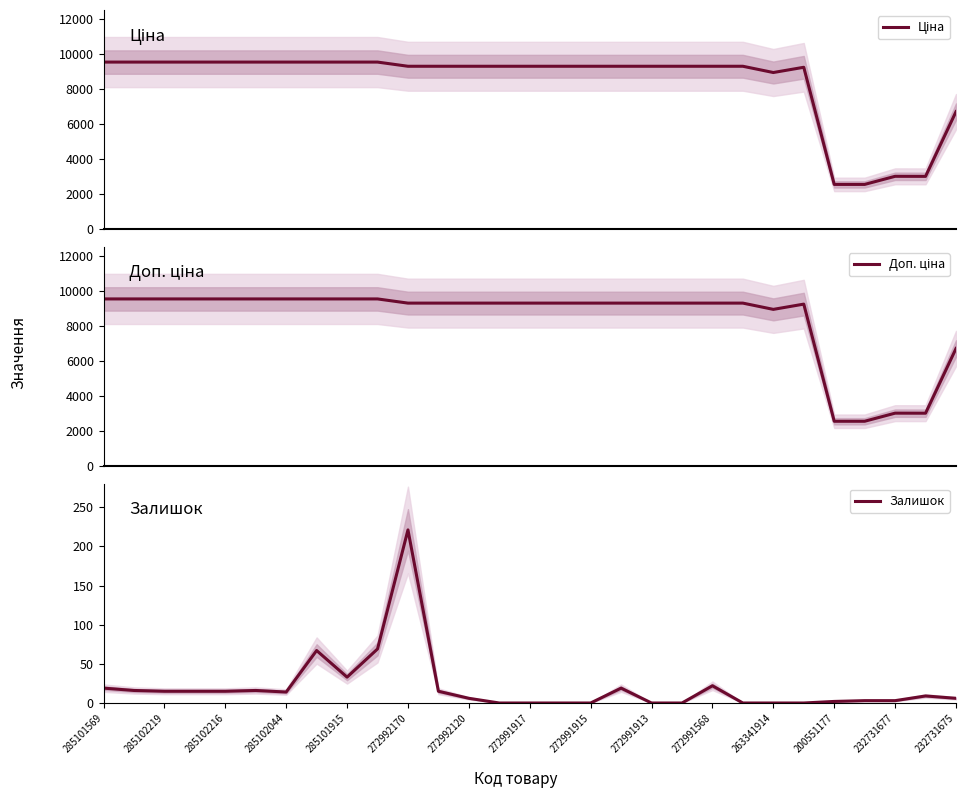

What is the difference between the maximum and second lowest values in the Ціна series?

6972.8